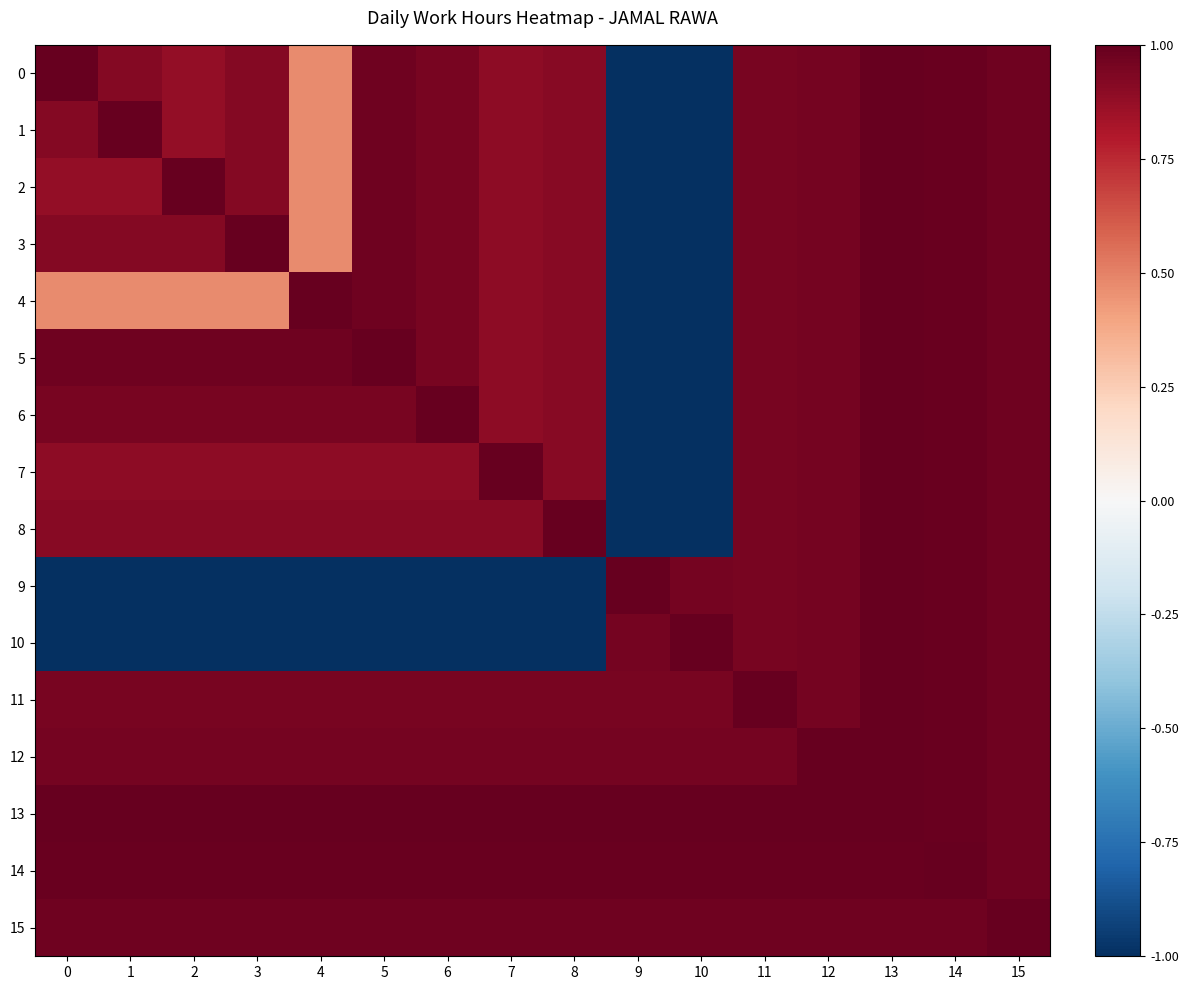

Reading right to left, extract all data points from this chart.

0: 15=1.0	14=1.0	13=1.0	12=1.0	11=1.0	10=-1.0	9=-1.0	8=0.9	7=0.9	6=1.0	5=1.0	4=0.5	3=0.9	2=0.9	1=0.9	0=1.0
1: 15=1.0	14=1.0	13=1.0	12=1.0	11=1.0	10=-1.0	9=-1.0	8=0.9	7=0.9	6=1.0	5=1.0	4=0.5	3=0.9	2=0.9	1=1.0	0=0.9
2: 15=1.0	14=1.0	13=1.0	12=1.0	11=1.0	10=-1.0	9=-1.0	8=0.9	7=0.9	6=1.0	5=1.0	4=0.5	3=0.9	2=1.0	1=0.9	0=0.9
3: 15=1.0	14=1.0	13=1.0	12=1.0	11=1.0	10=-1.0	9=-1.0	8=0.9	7=0.9	6=1.0	5=1.0	4=0.5	3=1.0	2=0.9	1=0.9	0=0.9
4: 15=1.0	14=1.0	13=1.0	12=1.0	11=1.0	10=-1.0	9=-1.0	8=0.9	7=0.9	6=1.0	5=1.0	4=1.0	3=0.5	2=0.5	1=0.5	0=0.5
5: 15=1.0	14=1.0	13=1.0	12=1.0	11=1.0	10=-1.0	9=-1.0	8=0.9	7=0.9	6=1.0	5=1.0	4=1.0	3=1.0	2=1.0	1=1.0	0=1.0
6: 15=1.0	14=1.0	13=1.0	12=1.0	11=1.0	10=-1.0	9=-1.0	8=0.9	7=0.9	6=1.0	5=1.0	4=1.0	3=1.0	2=1.0	1=1.0	0=1.0
7: 15=1.0	14=1.0	13=1.0	12=1.0	11=1.0	10=-1.0	9=-1.0	8=0.9	7=1.0	6=0.9	5=0.9	4=0.9	3=0.9	2=0.9	1=0.9	0=0.9
8: 15=1.0	14=1.0	13=1.0	12=1.0	11=1.0	10=-1.0	9=-1.0	8=1.0	7=0.9	6=0.9	5=0.9	4=0.9	3=0.9	2=0.9	1=0.9	0=0.9
9: 15=1.0	14=1.0	13=1.0	12=1.0	11=1.0	10=1.0	9=1.0	8=-1.0	7=-1.0	6=-1.0	5=-1.0	4=-1.0	3=-1.0	2=-1.0	1=-1.0	0=-1.0
10: 15=1.0	14=1.0	13=1.0	12=1.0	11=1.0	10=1.0	9=1.0	8=-1.0	7=-1.0	6=-1.0	5=-1.0	4=-1.0	3=-1.0	2=-1.0	1=-1.0	0=-1.0
11: 15=1.0	14=1.0	13=1.0	12=1.0	11=1.0	10=1.0	9=1.0	8=1.0	7=1.0	6=1.0	5=1.0	4=1.0	3=1.0	2=1.0	1=1.0	0=1.0
12: 15=1.0	14=1.0	13=1.0	12=1.0	11=1.0	10=1.0	9=1.0	8=1.0	7=1.0	6=1.0	5=1.0	4=1.0	3=1.0	2=1.0	1=1.0	0=1.0
13: 15=1.0	14=1.0	13=1.0	12=1.0	11=1.0	10=1.0	9=1.0	8=1.0	7=1.0	6=1.0	5=1.0	4=1.0	3=1.0	2=1.0	1=1.0	0=1.0
14: 15=1.0	14=1.0	13=1.0	12=1.0	11=1.0	10=1.0	9=1.0	8=1.0	7=1.0	6=1.0	5=1.0	4=1.0	3=1.0	2=1.0	1=1.0	0=1.0
15: 15=1.0	14=1.0	13=1.0	12=1.0	11=1.0	10=1.0	9=1.0	8=1.0	7=1.0	6=1.0	5=1.0	4=1.0	3=1.0	2=1.0	1=1.0	0=1.0